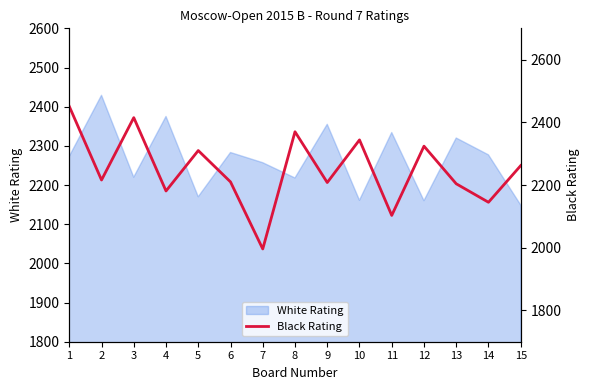

What is the value of the 6th point from the left?

2210